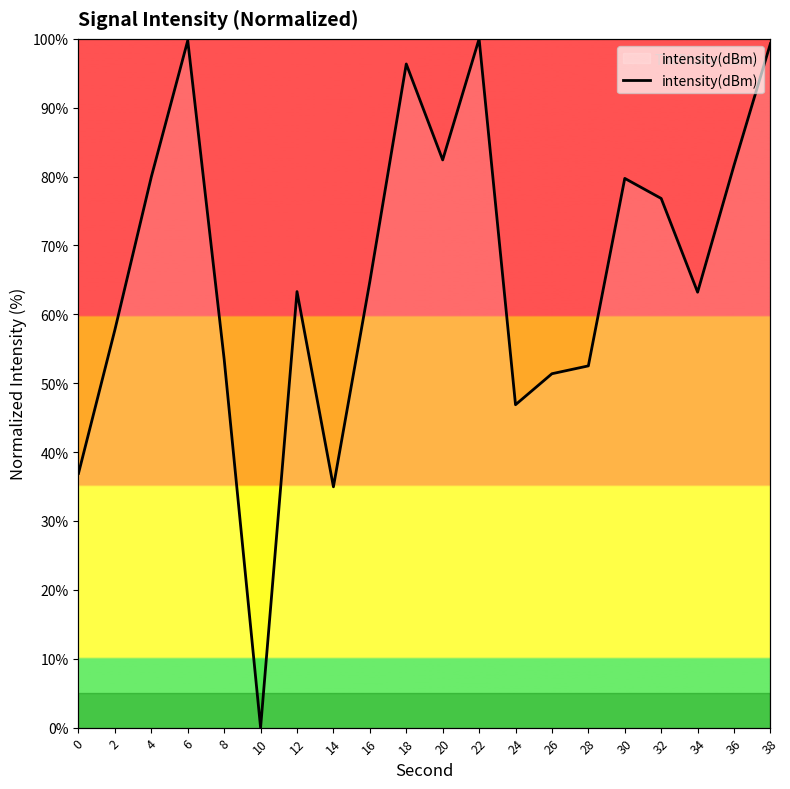

Reading left to right, extract all data points from this chart.

36.9	57.8	80.0	99.8	53.5	0.0	63.3	35.0	64.8	96.4	82.4	100.0	46.9	51.4	52.5	79.7	76.8	63.2	81.6	99.3